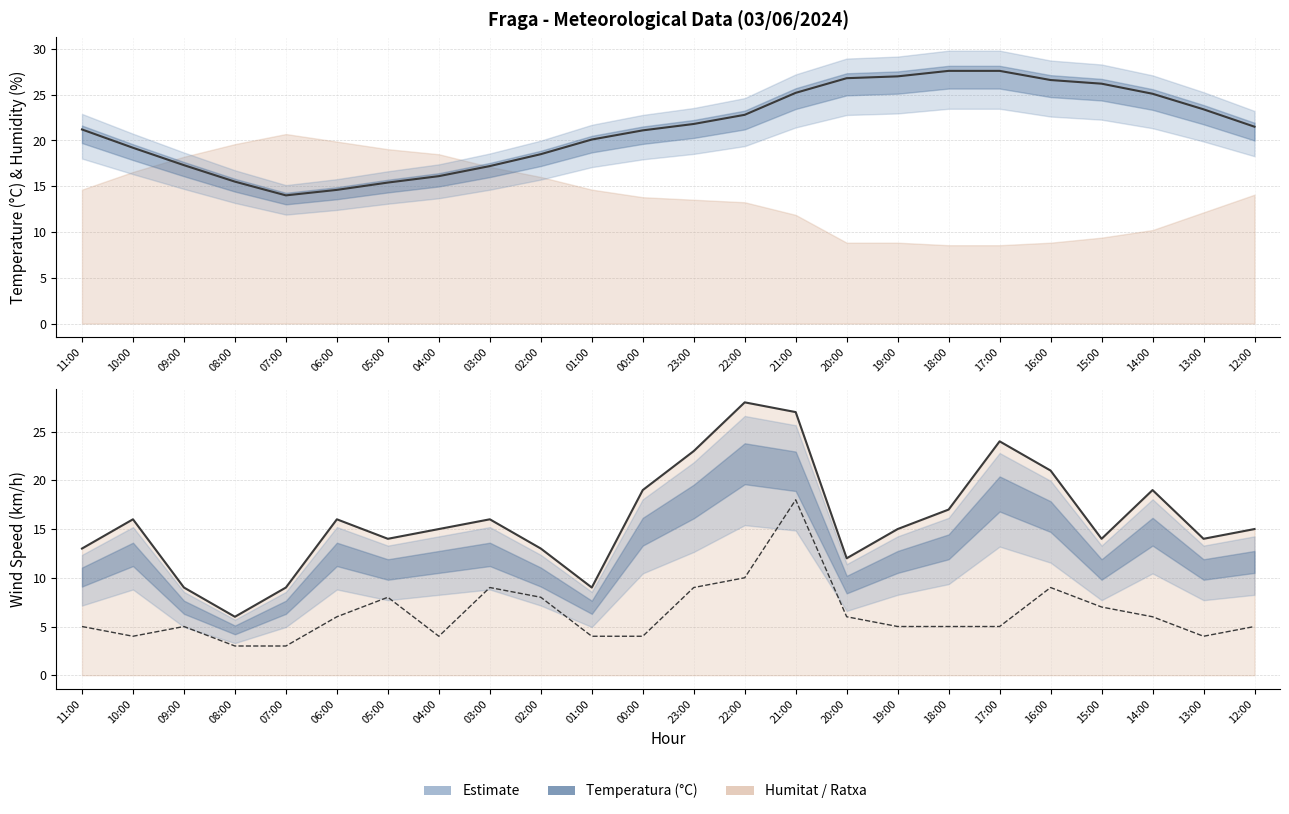

Which label corresponds to the largest value in the chart?

22:00